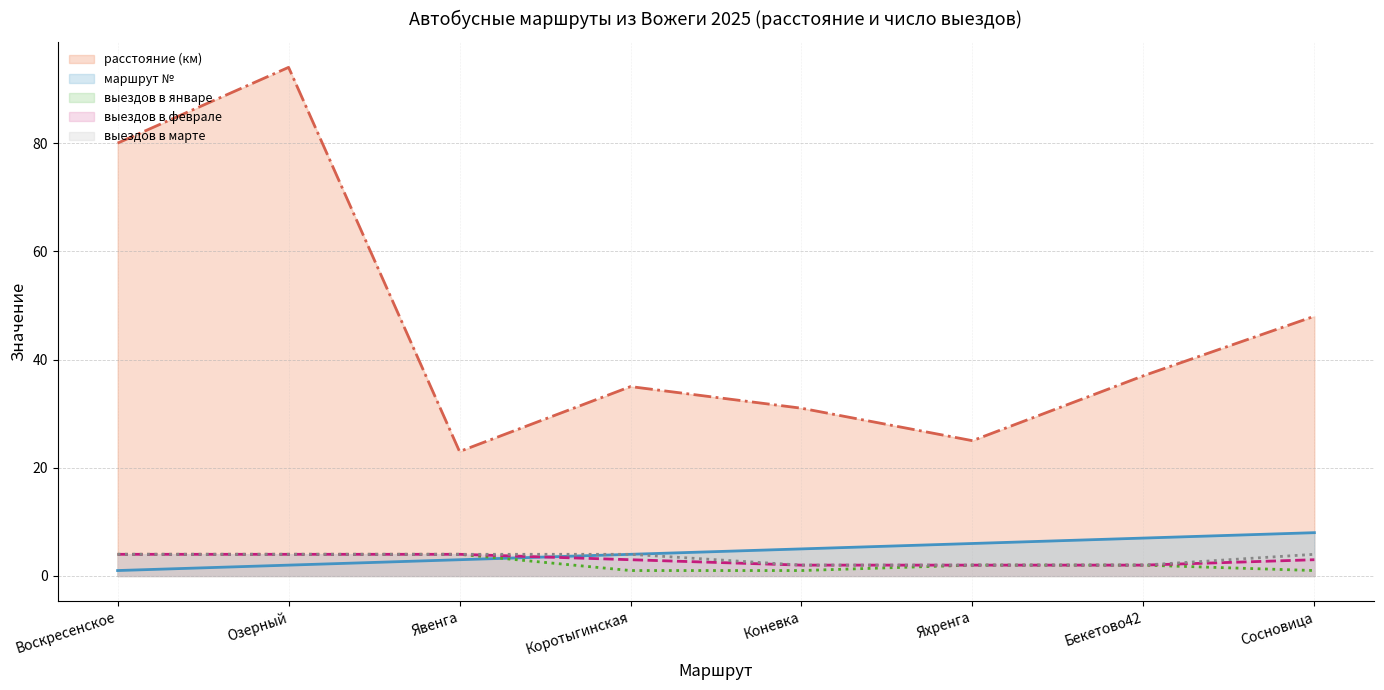

Does the chart display data point markers on the line(s)?

No